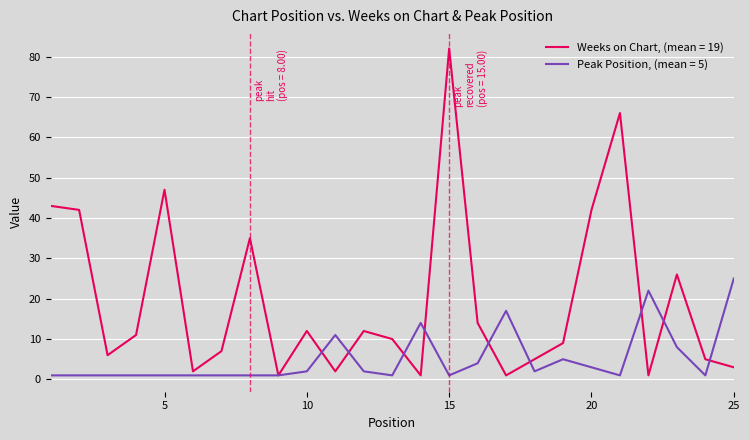

Is this an area chart (filled region under the line)?

No